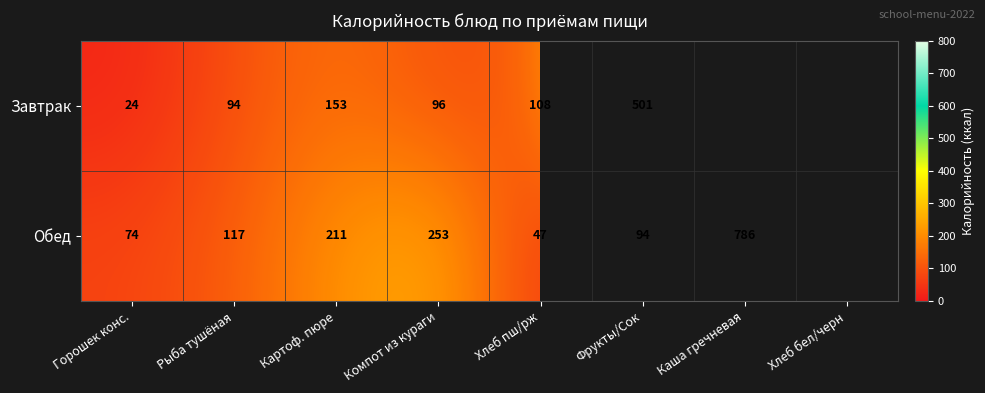

How many distinct data groups are displayed?

2